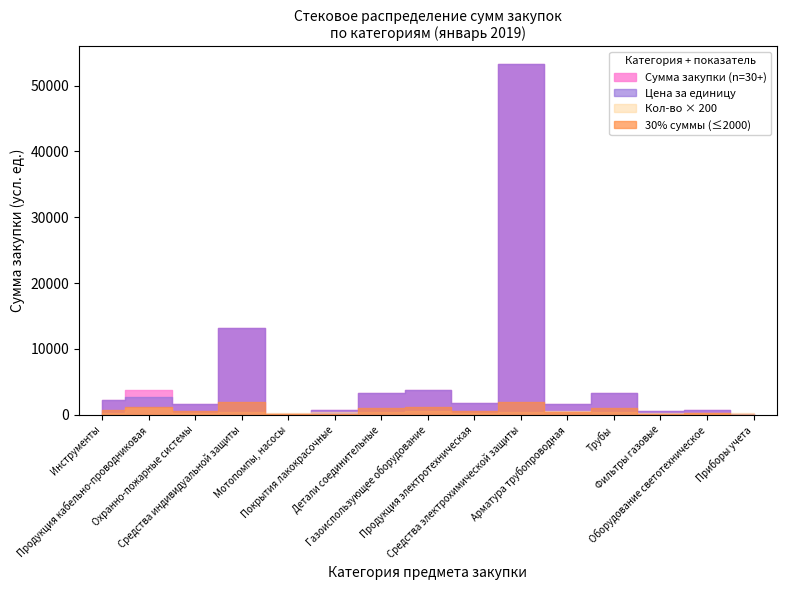

Which label corresponds to the largest value in the chart?

Средства электрохимической защиты